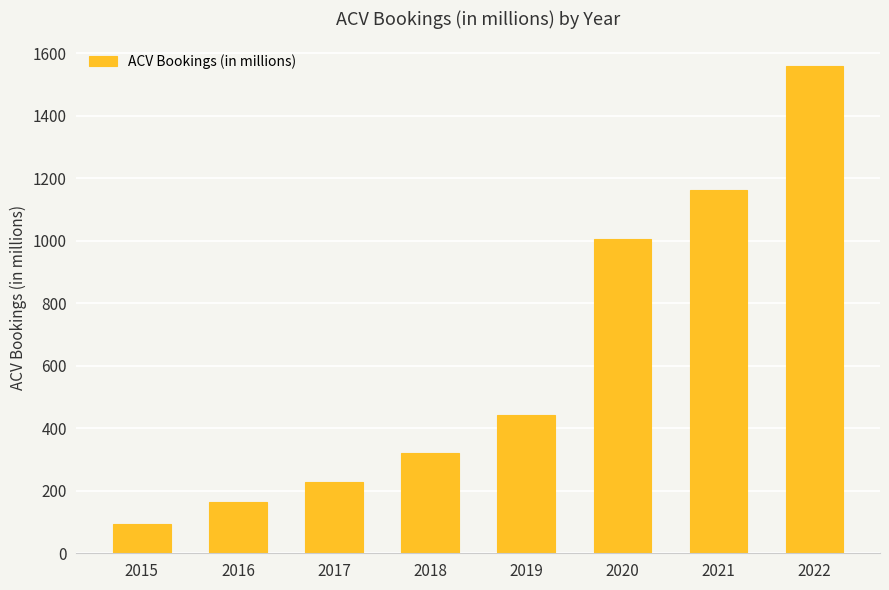

What is the change in value from 2015 to 2020?

+911.1